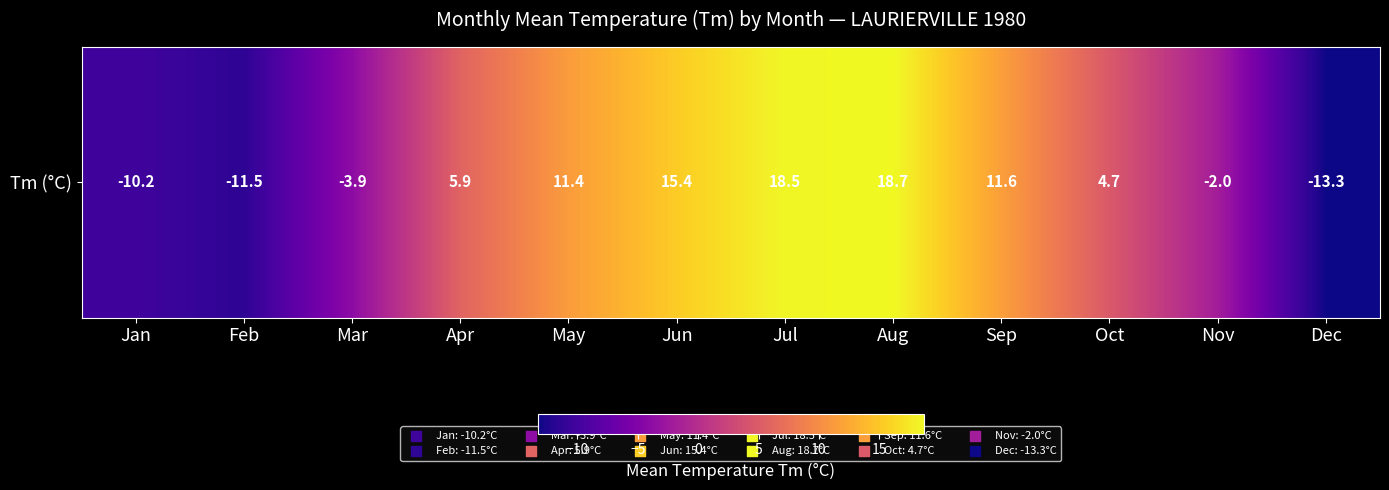

List the labels in order of value, largest first.

Aug, Jul, Jun, Sep, May, Apr, Oct, Nov, Mar, Jan, Feb, Dec